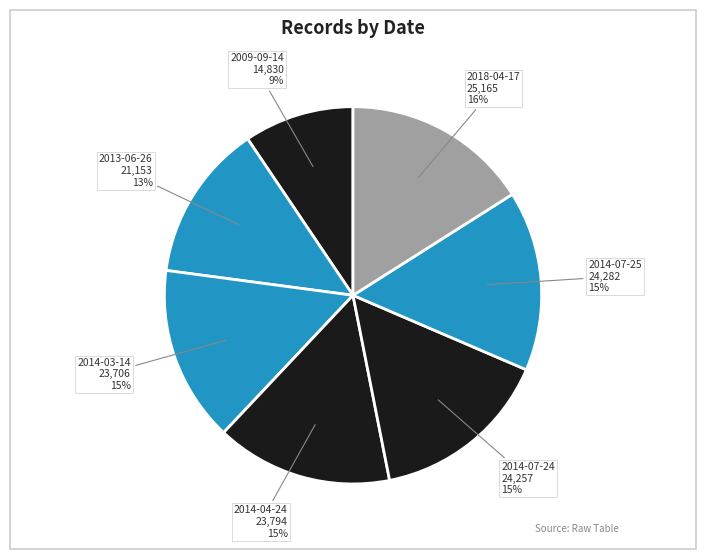

How many slices are in this pie chart?

7